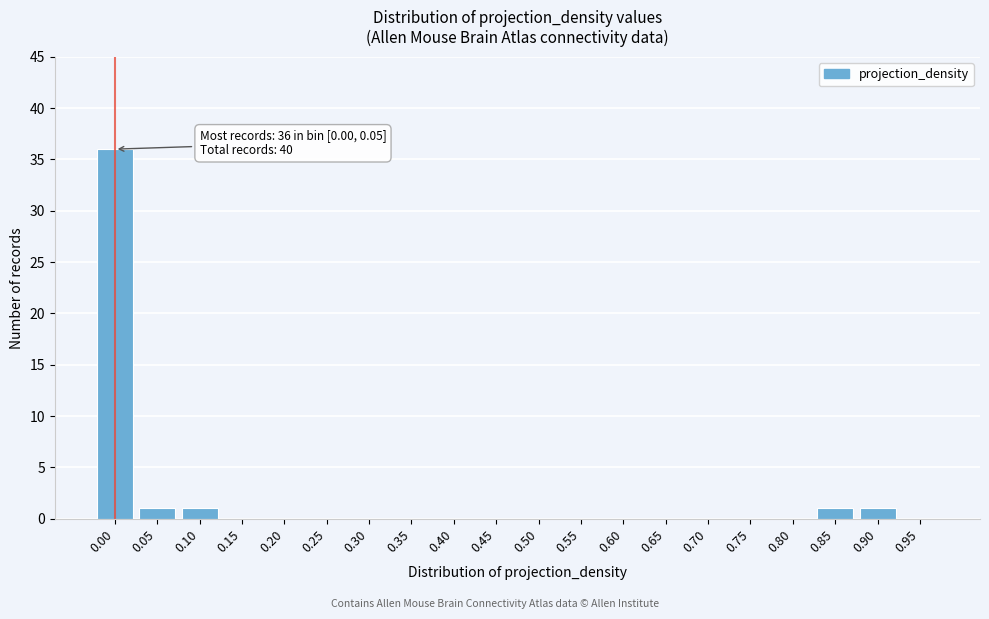

Reading left to right, transcribe all the data shown in this chart.

0.00=36	0.05=1	0.10=1	0.15=0	0.20=0	0.25=0	0.30=0	0.35=0	0.40=0	0.45=0	0.50=0	0.55=0	0.60=0	0.65=0	0.70=0	0.75=0	0.80=0	0.85=1	0.90=1	0.95=0